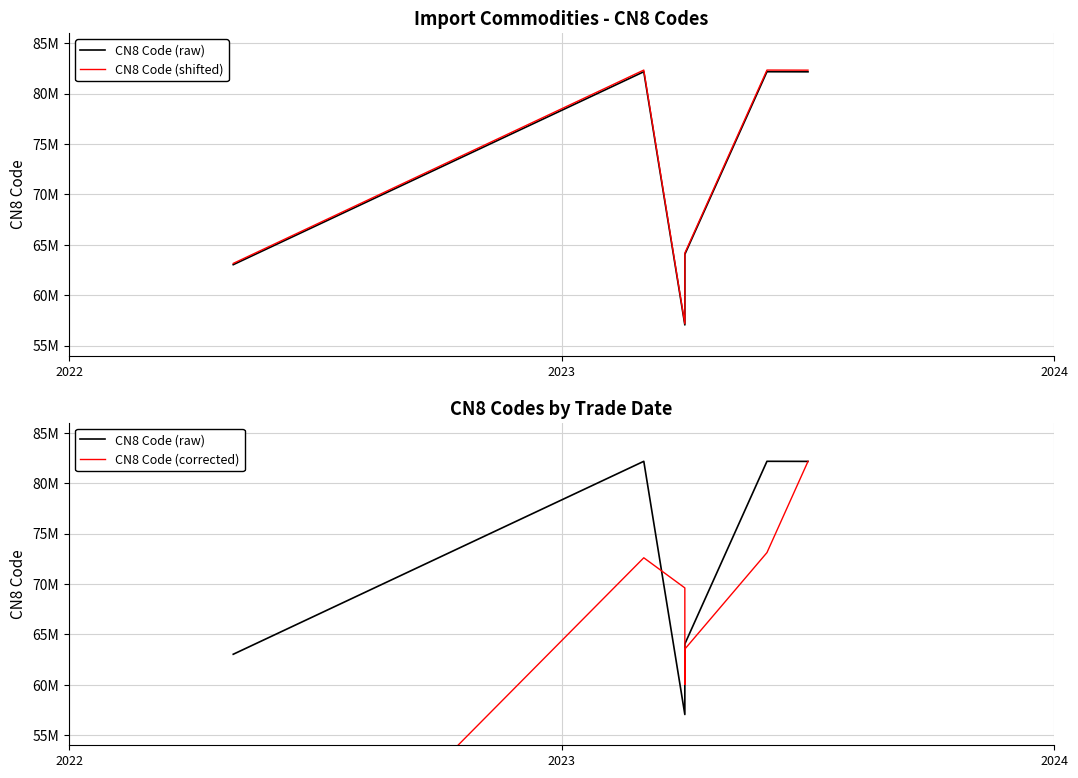

What is the difference between the maximum and minimum values in the CN8 Code (shifted) series?

25160129.8